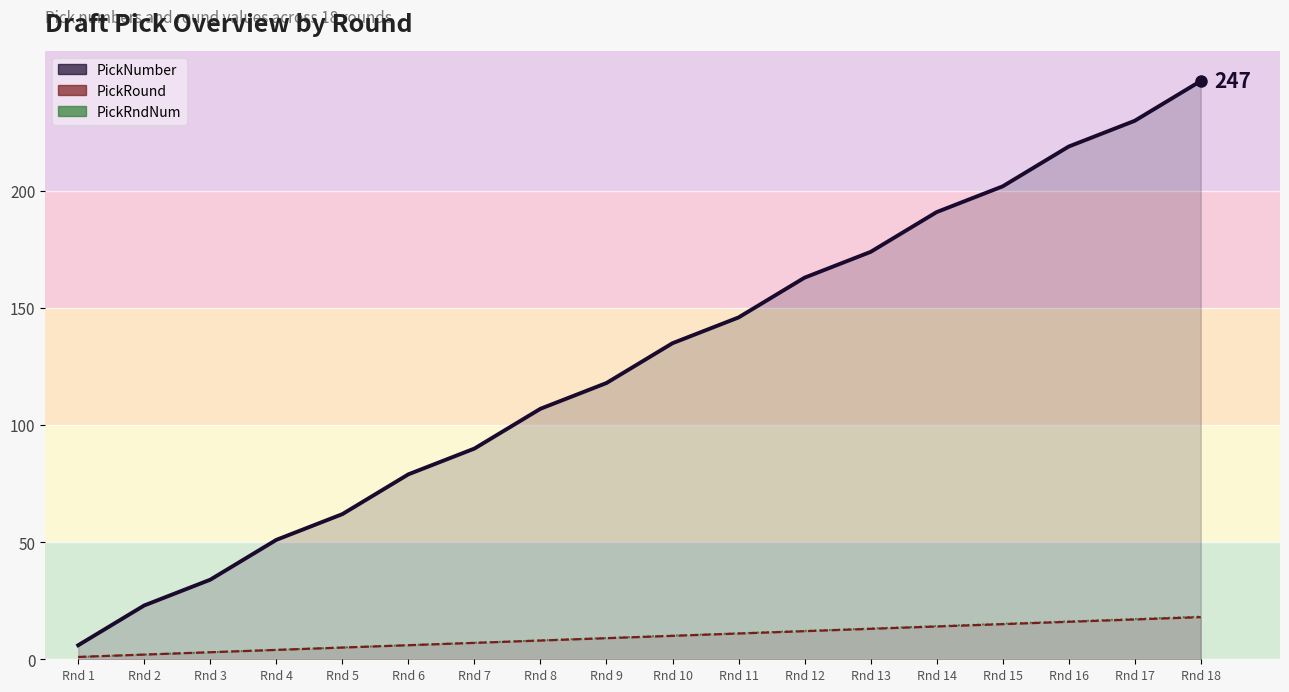

Reading left to right, list all the values displayed in this chart.

PickNumber: Rnd 1=6.0	Rnd 2=23.0	Rnd 3=34.0	Rnd 4=51.0	Rnd 5=62.0	Rnd 6=79.0	Rnd 7=90.0	Rnd 8=107.0	Rnd 9=118.0	Rnd 10=135.0	Rnd 11=146.0	Rnd 12=163.0	Rnd 13=174.0	Rnd 14=191.0	Rnd 15=202.0	Rnd 16=219.0	Rnd 17=230.0	Rnd 18=247.0
PickRound: Rnd 1=1.0	Rnd 2=2.0	Rnd 3=3.0	Rnd 4=4.0	Rnd 5=5.0	Rnd 6=6.0	Rnd 7=7.0	Rnd 8=8.0	Rnd 9=9.0	Rnd 10=10.0	Rnd 11=11.0	Rnd 12=12.0	Rnd 13=13.0	Rnd 14=14.0	Rnd 15=15.0	Rnd 16=16.0	Rnd 17=17.0	Rnd 18=18.0
PickRndNum: Rnd 1=1.0	Rnd 2=2.0	Rnd 3=3.0	Rnd 4=4.1	Rnd 5=5.1	Rnd 6=6.1	Rnd 7=7.1	Rnd 8=8.1	Rnd 9=9.1	Rnd 10=10.1	Rnd 11=11.1	Rnd 12=12.2	Rnd 13=13.2	Rnd 14=14.2	Rnd 15=15.2	Rnd 16=16.2	Rnd 17=17.2	Rnd 18=18.2